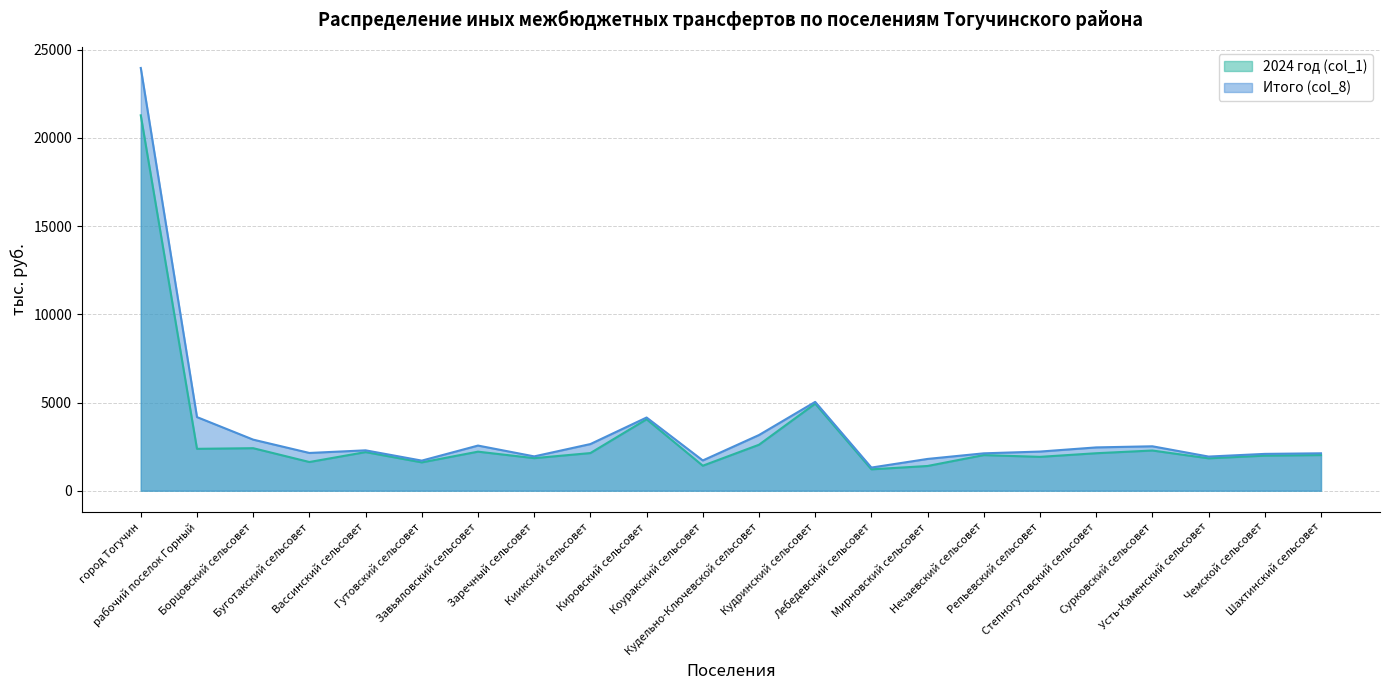

What is the maximum value shown in the chart?

23968.1